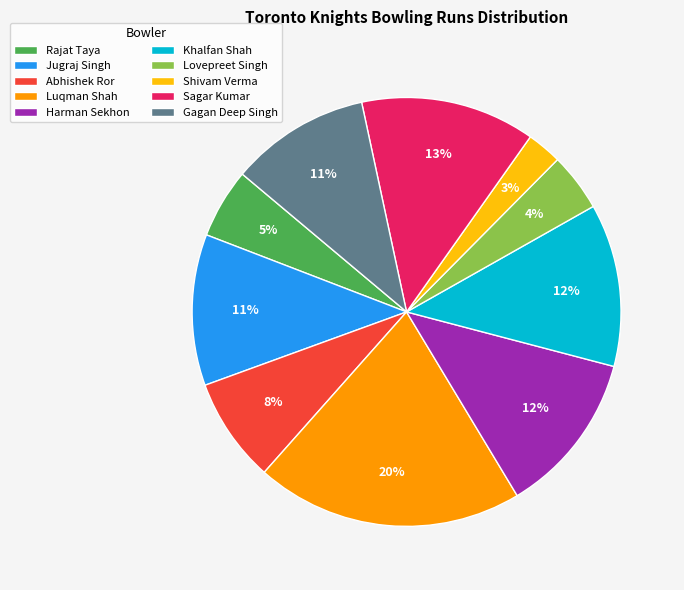

What percentage is the Lovepreet Singh slice, to the nearest percent?

4%